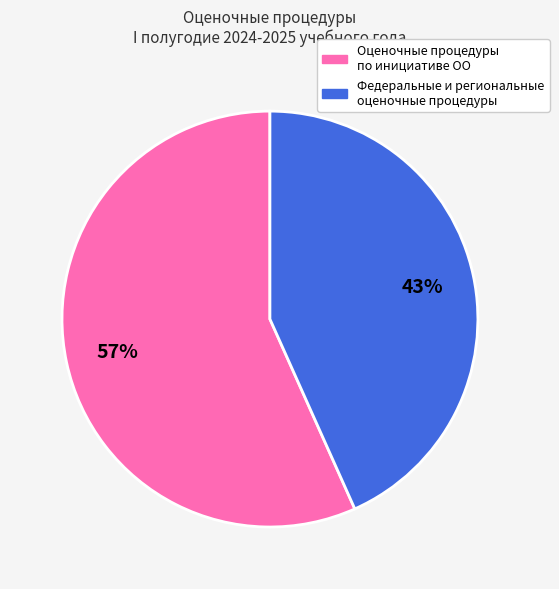

How many slices are in this pie chart?

2